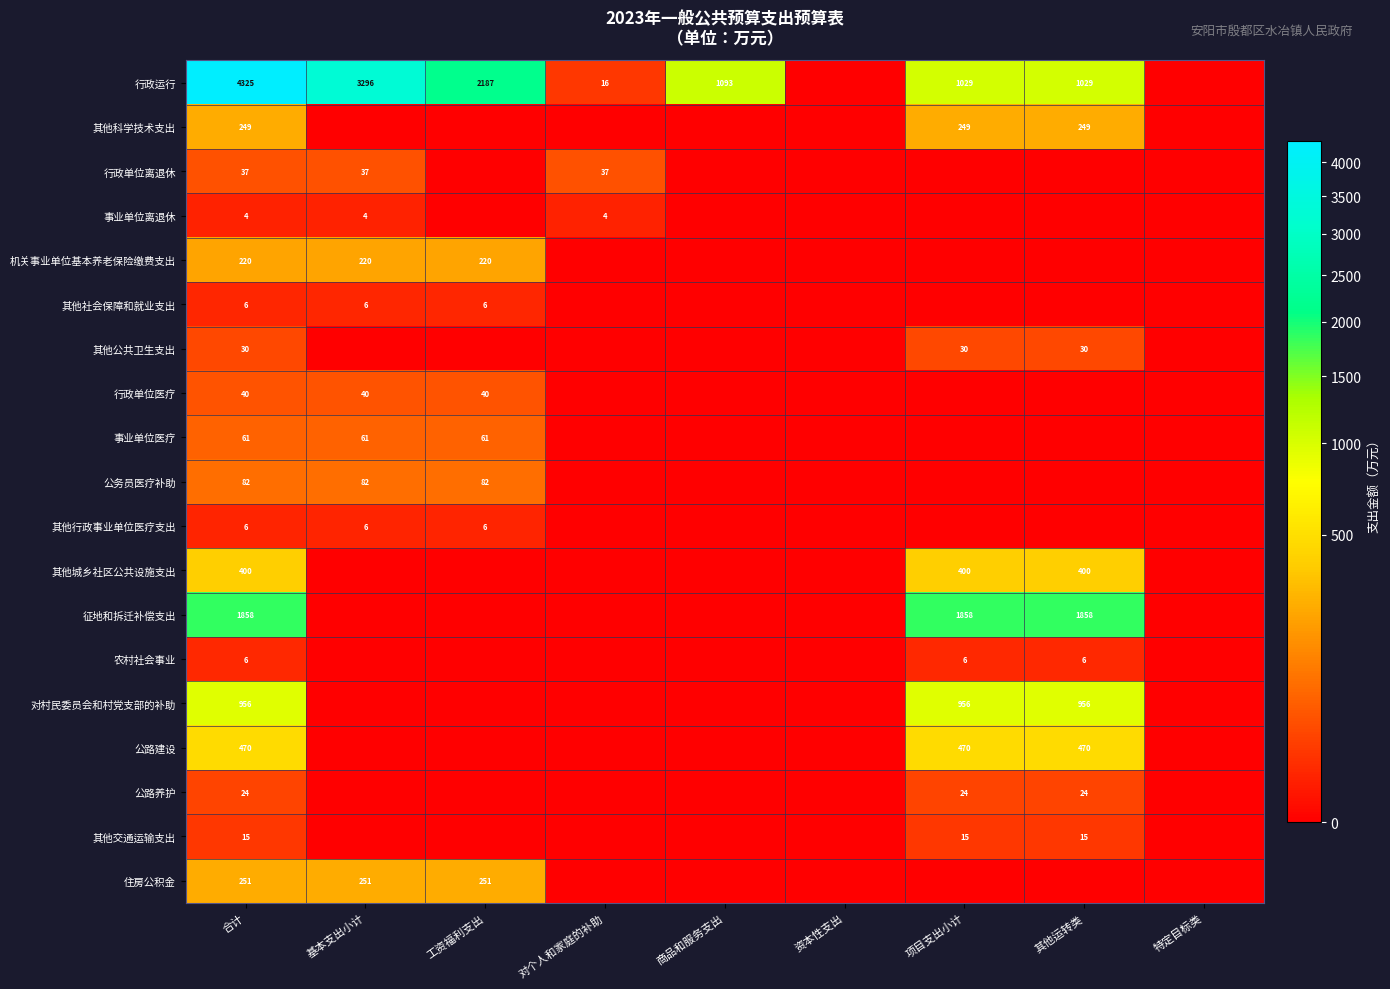

True or false: 行政运行 has a value of 1093 at 商品和服务支出.

True